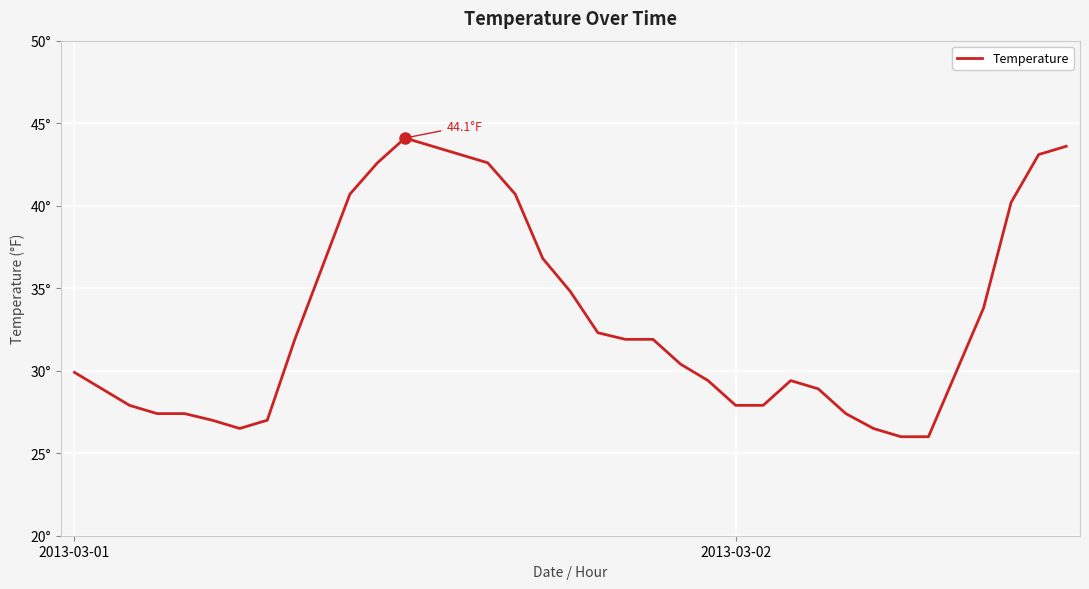

At which category does the data reach its first local valley?

6